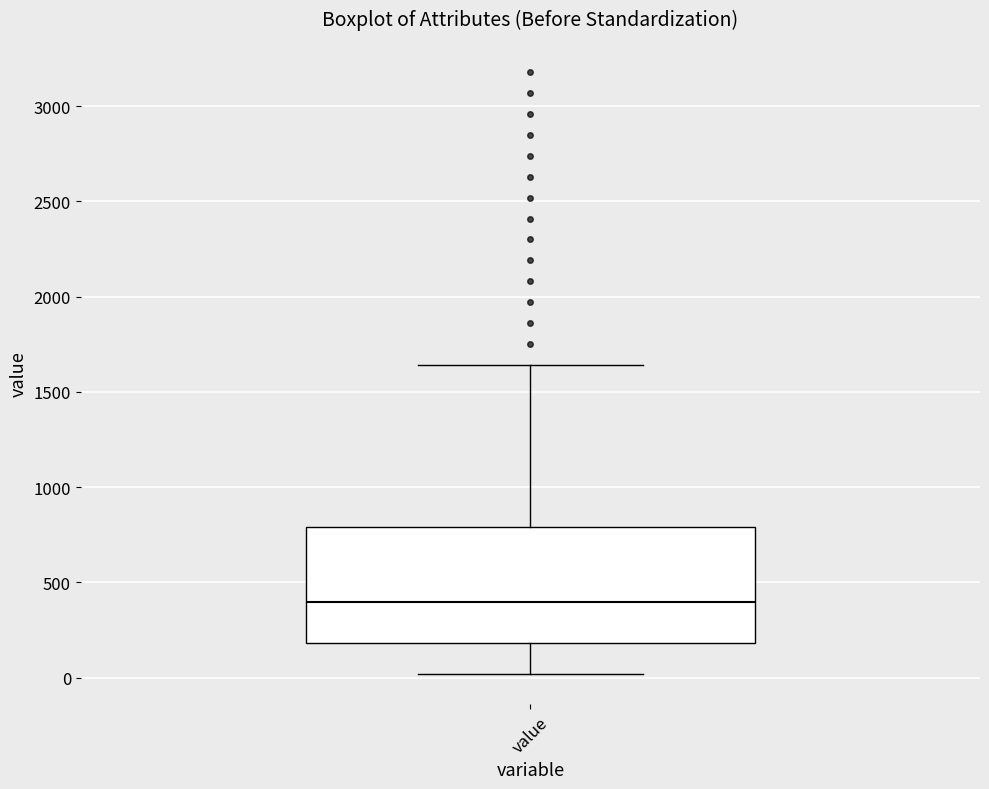

Where does the upper whisker of the box for value end on the y-axis? The values are not printed on the chart, so give them approximately, as read against the axis.

1650